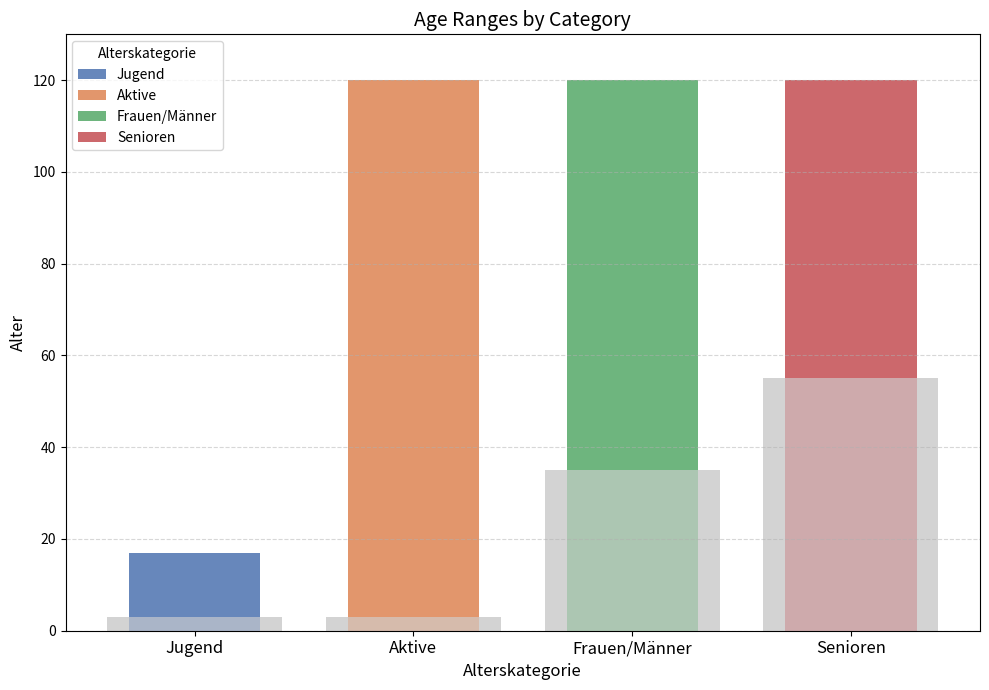

What is the label of the 3rd bar from the left?

Frauen/Männer